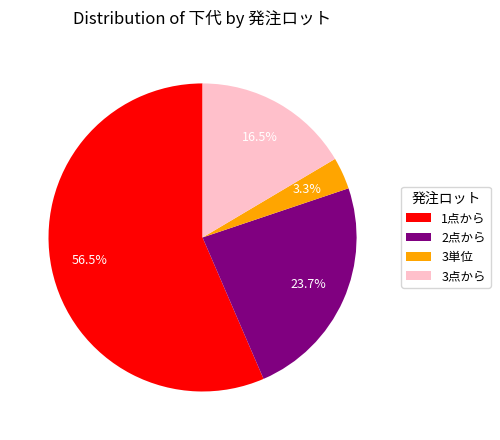

To the nearest percent, what is the average slice percentage?

25%